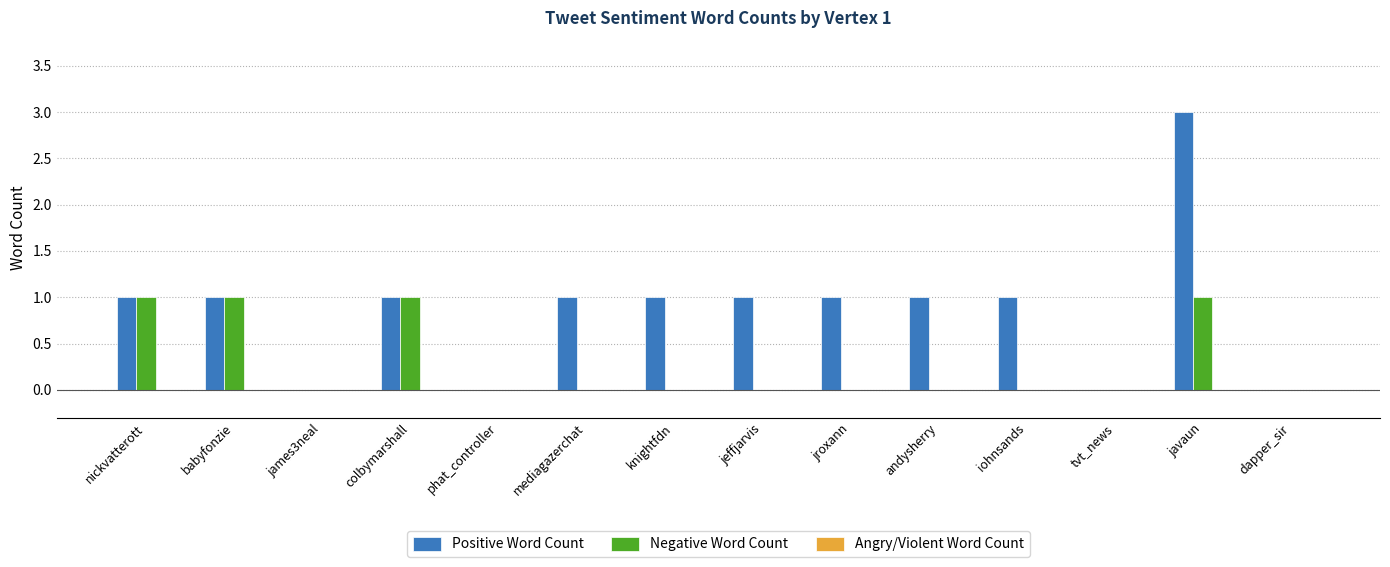

At which category does the chart reach its peak across all series?

javaun